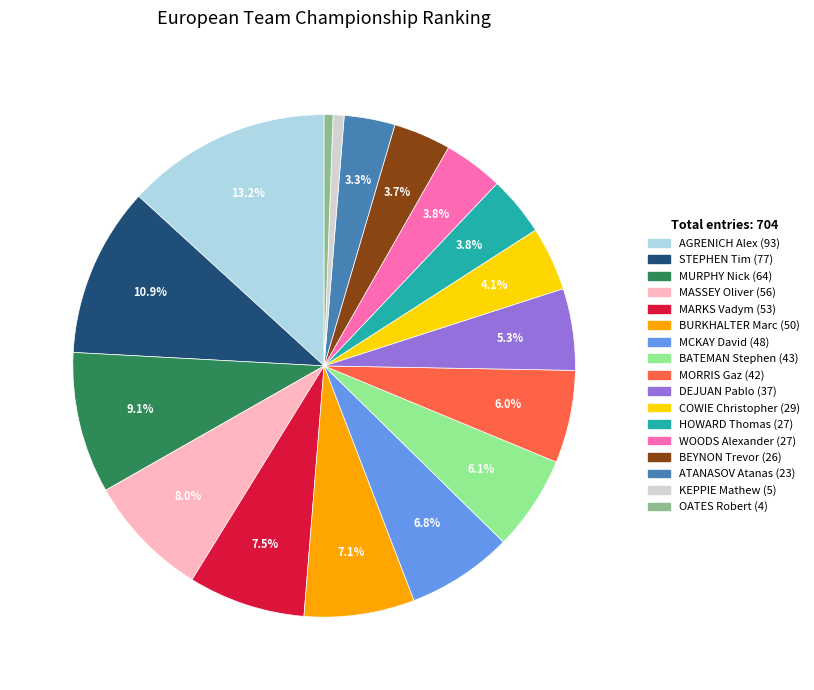

Combined, what portion of the pie is MARKS Vadym and DEJUAN Pablo?

12.8%